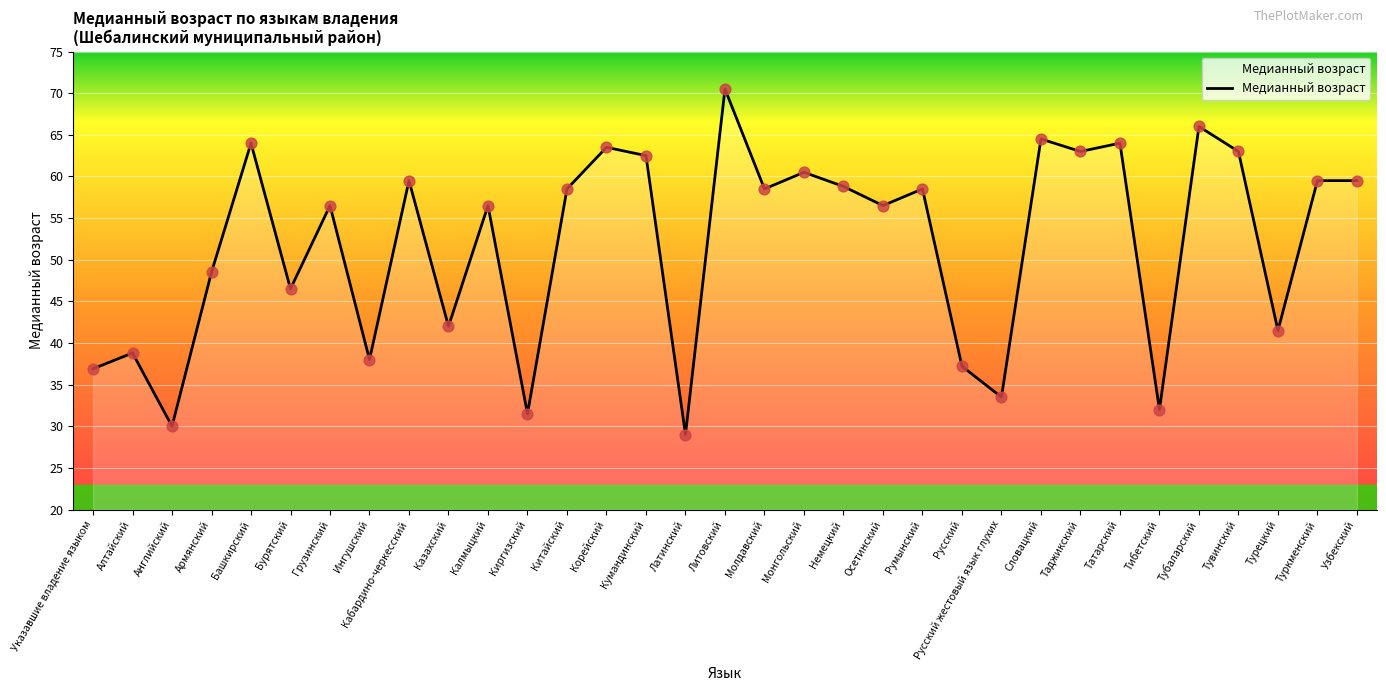

What is the ratio of the value at Армянский to the value at Туркменский?

0.8